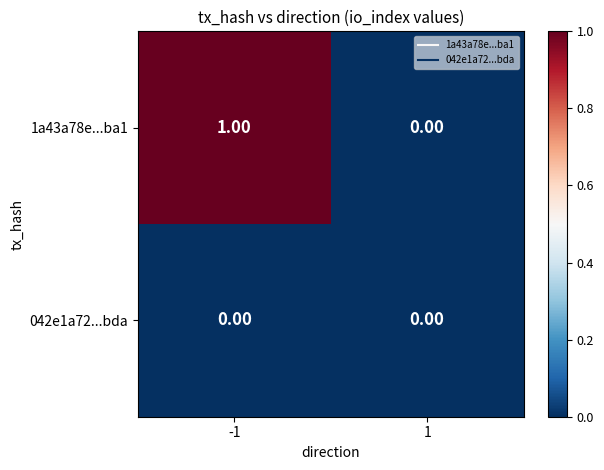

Which series has the largest total across all categories?

1a43a78e...ba1